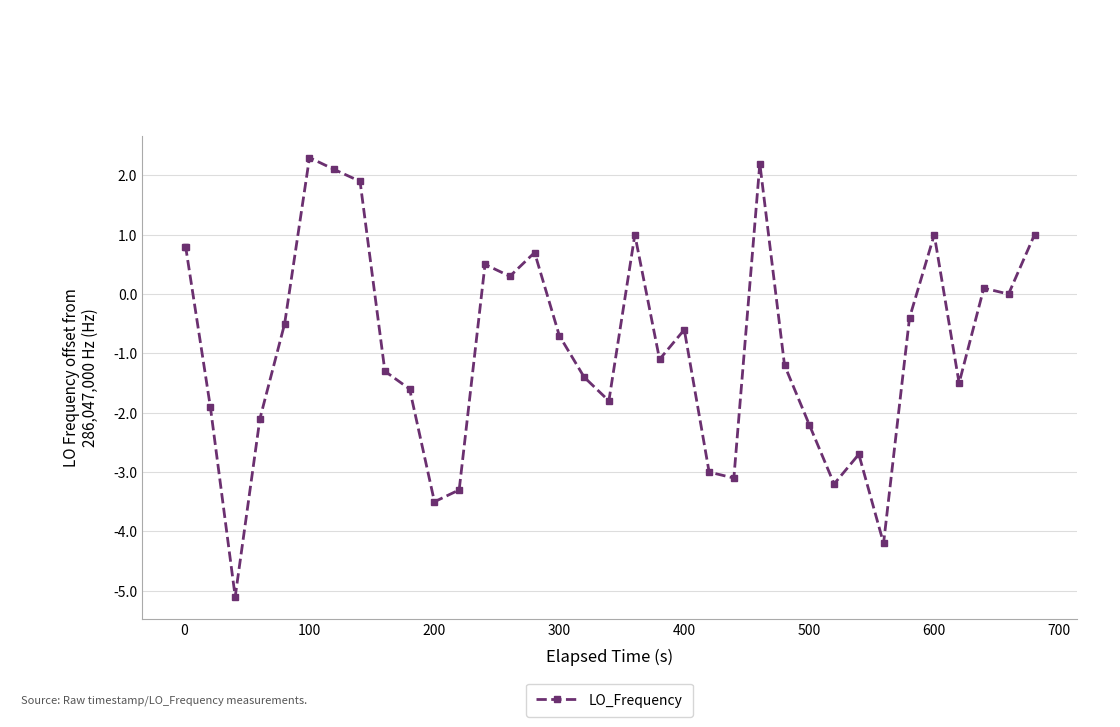

What is the value of the 13th point from the left?

-3.3